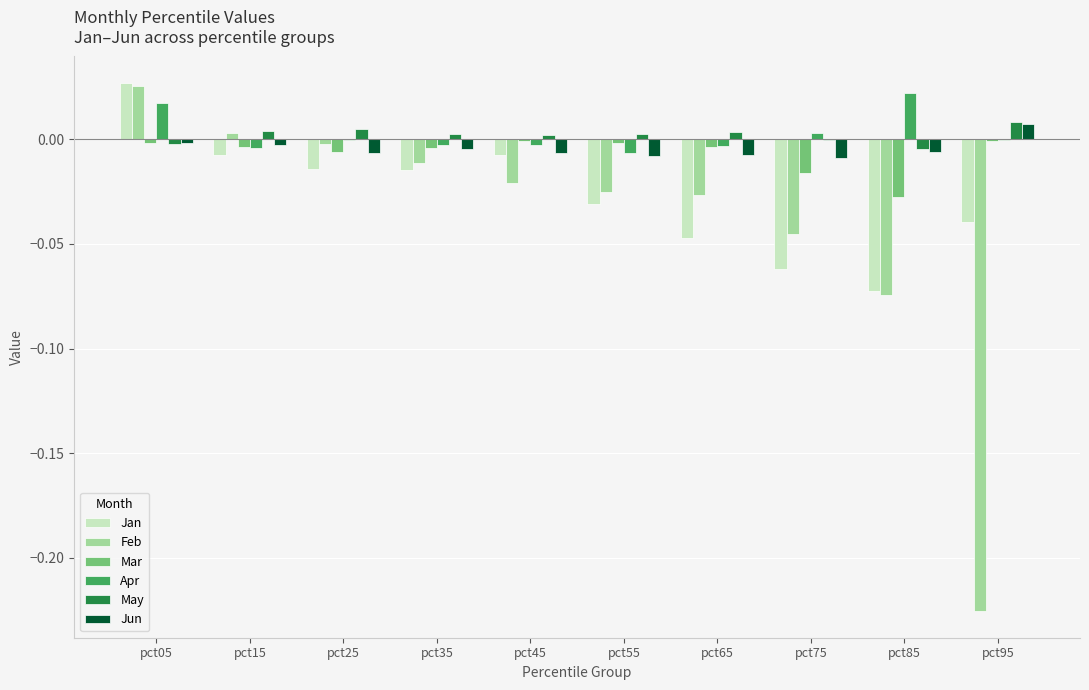

The value of Jan at pct55 is -0.0. True or false?

True